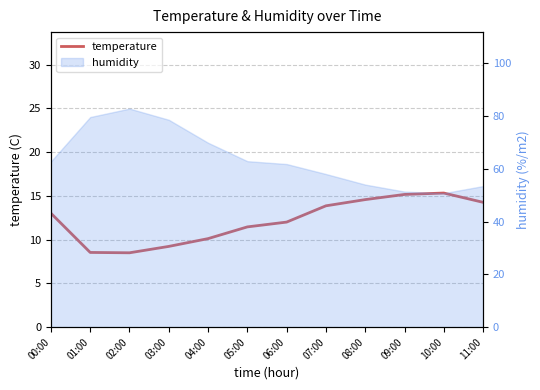

List the labels in order of value, smallest first.

02:00, 01:00, 03:00, 04:00, 05:00, 06:00, 00:00, 07:00, 11:00, 08:00, 09:00, 10:00